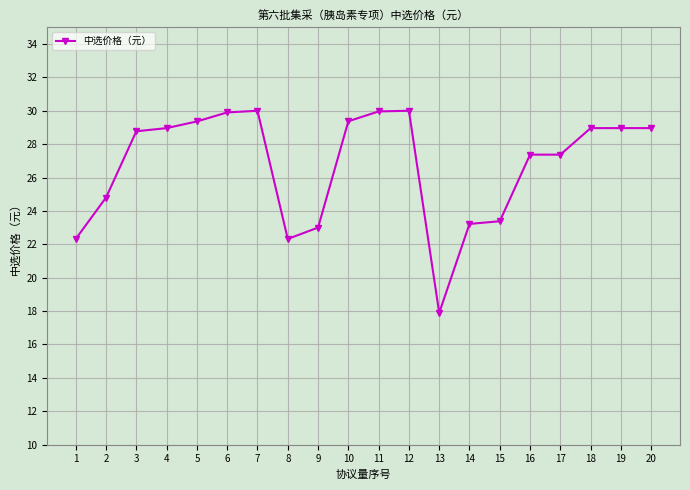

Which has a higher value, 11 or 15?

11